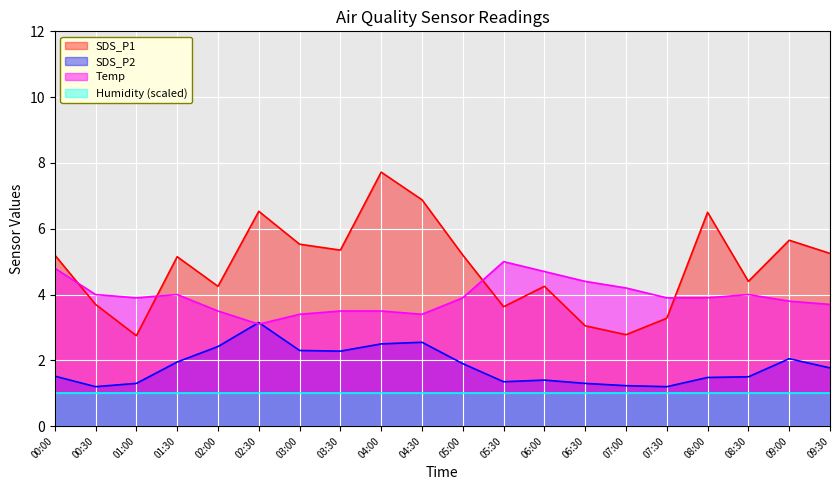

Does the chart display data point markers on the line(s)?

No